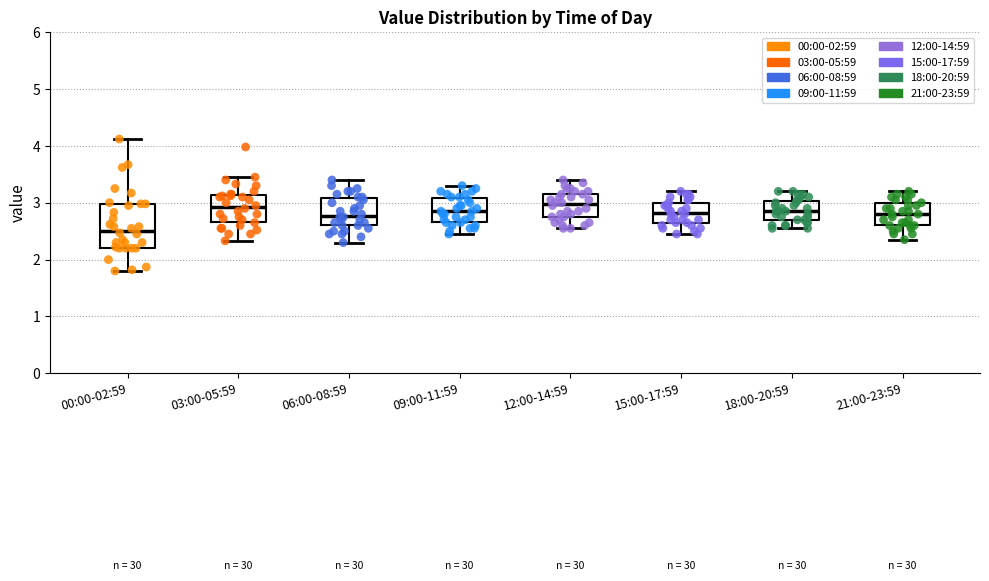

Where does the lower whisker of the box for 06:00-08:59 end on the y-axis? The values are not printed on the chart, so give them approximately, as read against the axis.

2.3